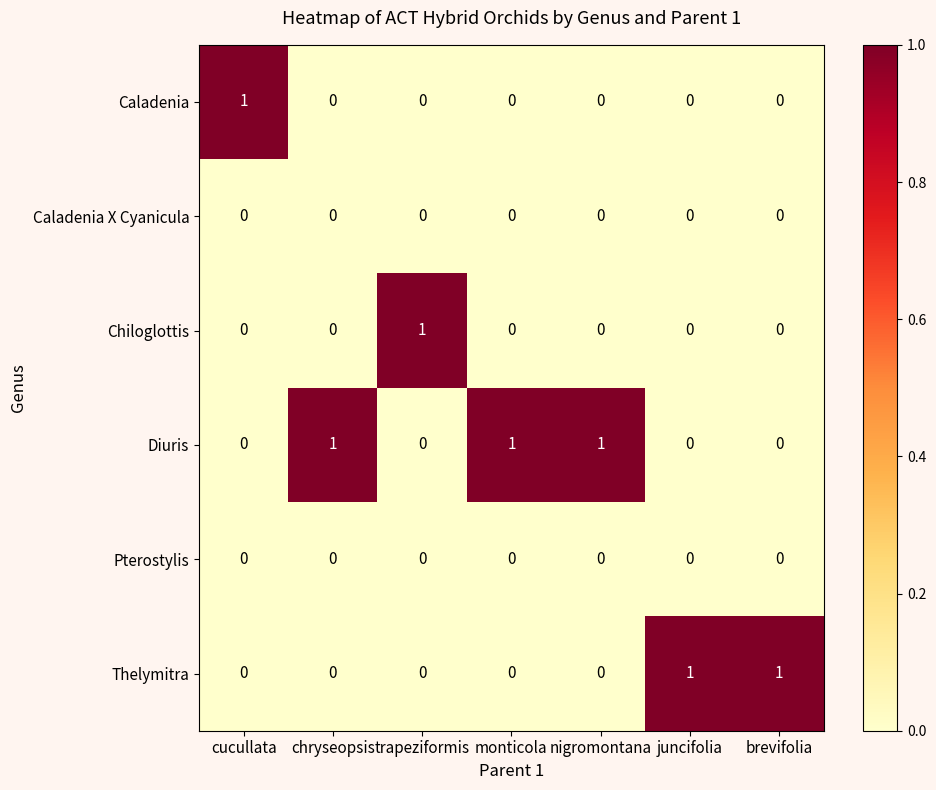

The Caladenia X Cyanicula series shows 0 at nigromontana. True or false?

True